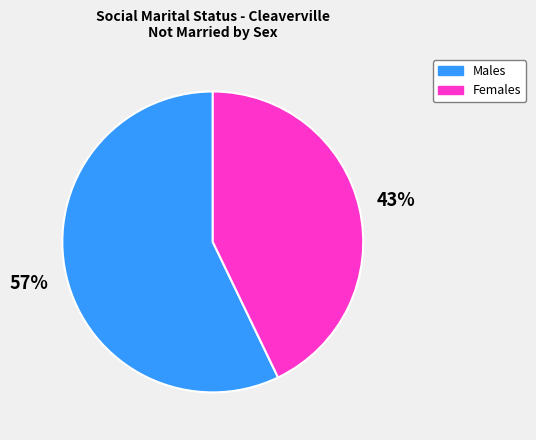

To the nearest percent, what is the difference between the Males and Females slice percentages?

14%